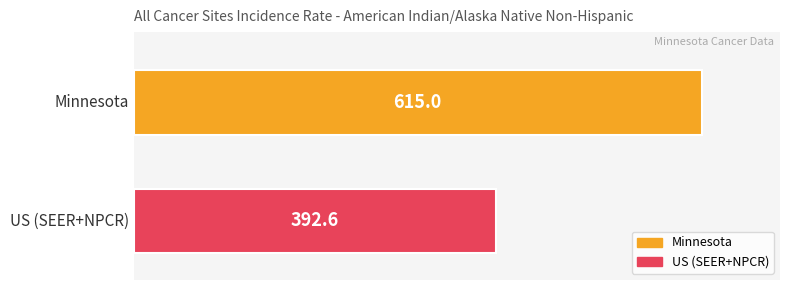

Which series has the largest range (max minus min)?

Minnesota